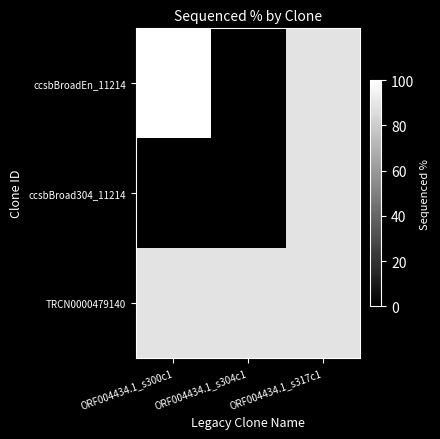

Which category has the highest value across all series?

ORF004434.1_s300c1